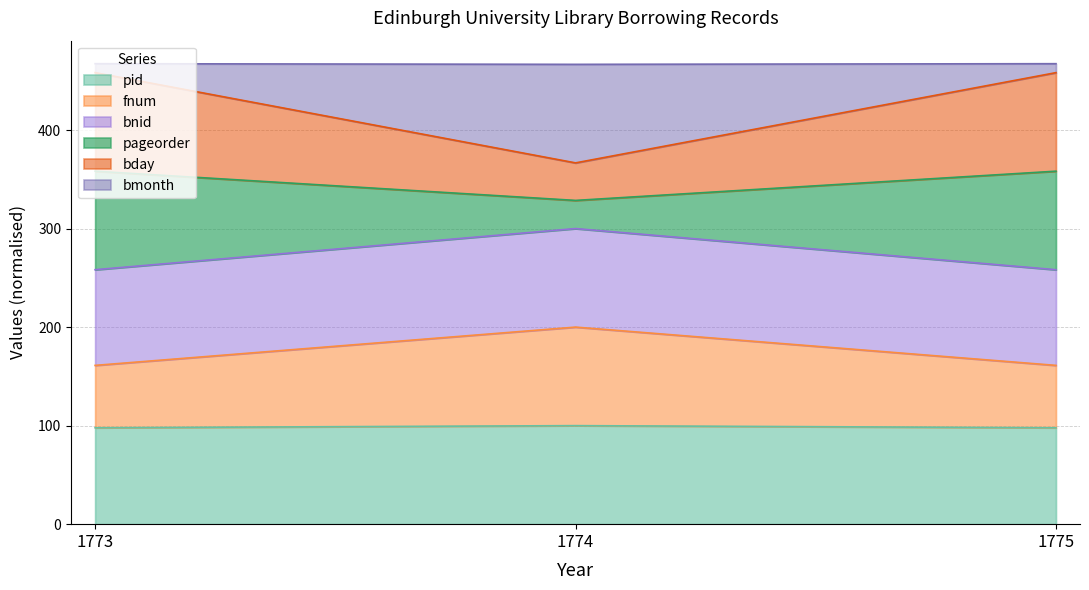

Is it true that pid equals 100.0 at 1774?

True